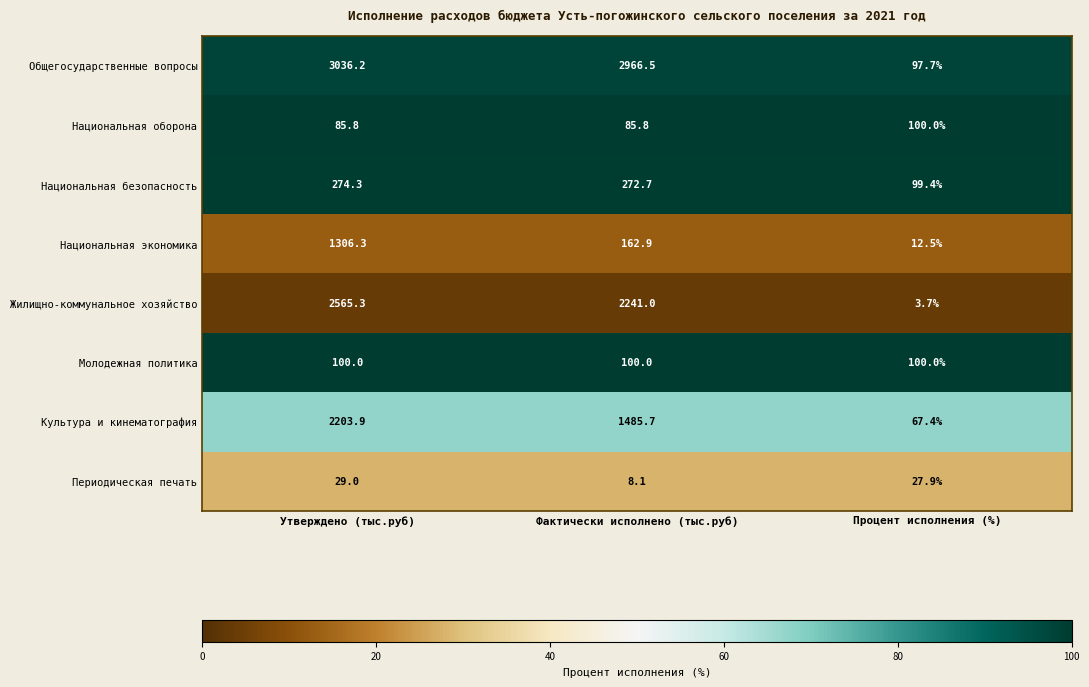

Reading right to left, transcribe all the data shown in this chart.

Общегосударственные вопросы: 97.7	2966.5	3036.2
Национальная оборона: 100.0	85.8	85.8
Национальная безопасность: 99.4	272.7	274.3
Национальная экономика: 12.5	162.9	1306.3
Жилищно-коммунальное хозяйство: 3.7	2241.0	2565.3
Молодежная политика: 100.0	100.0	100.0
Культура и кинематография: 67.4	1485.7	2203.9
Периодическая печать: 27.9	8.1	29.0